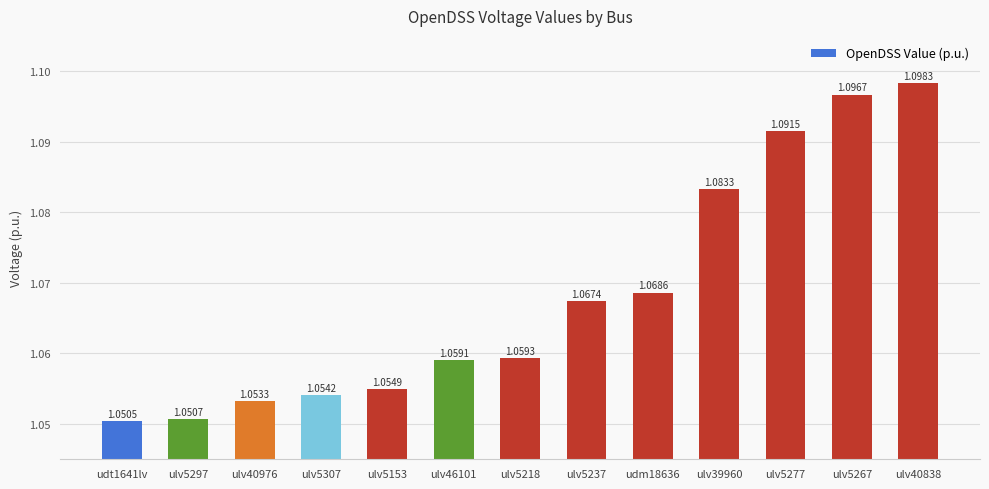

List the labels in order of value, largest first.

ulv40838, ulv5267, ulv5277, ulv39960, udm18636, ulv5237, ulv5218, ulv46101, ulv5153, ulv5307, ulv40976, ulv5297, udt1641lv